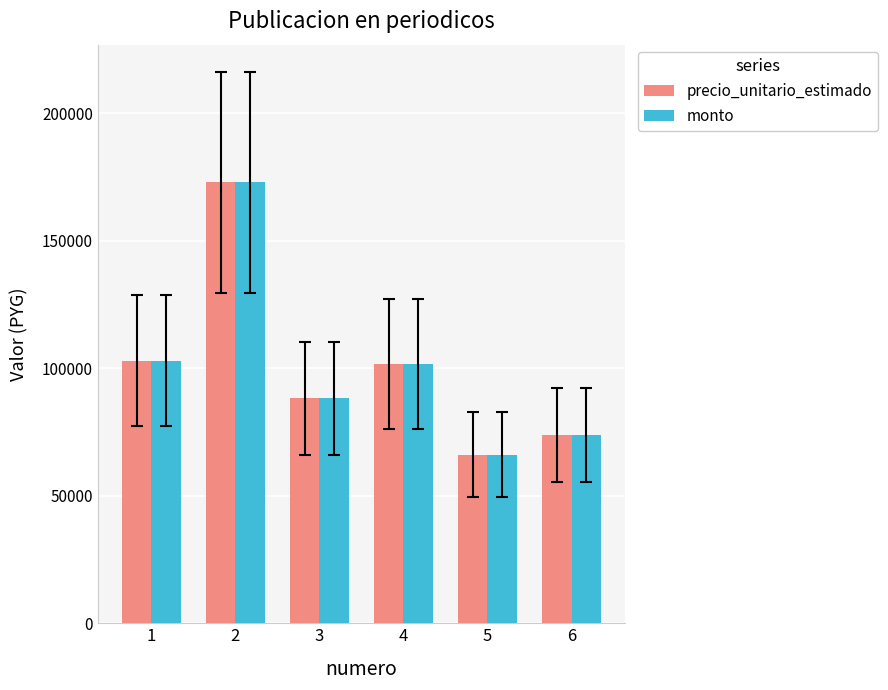

What is the value of the monto bar at the 2nd from the left?

172915